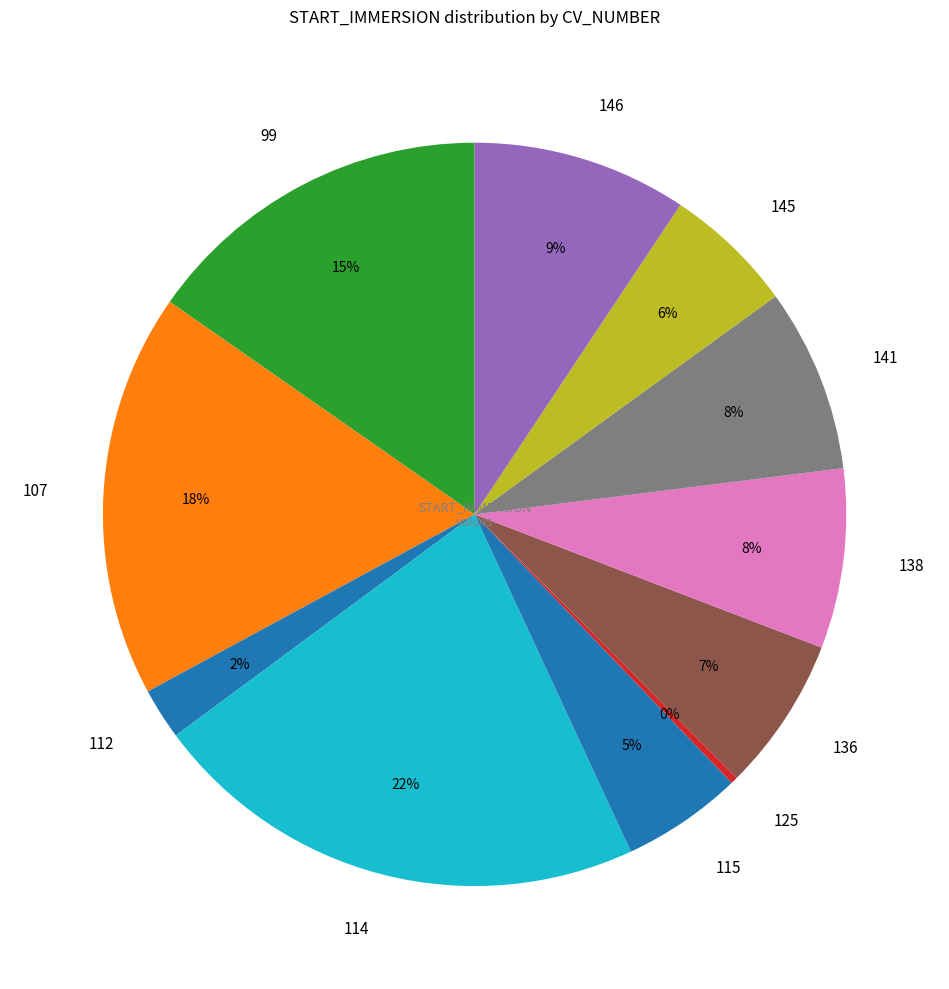

Is there any slice that represents more than half of the pie?

No